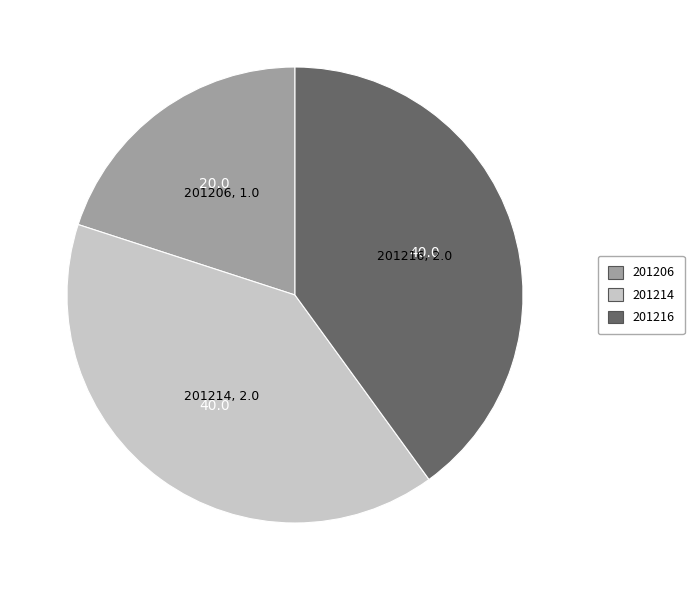

Is 201206 the majority of the pie?

No